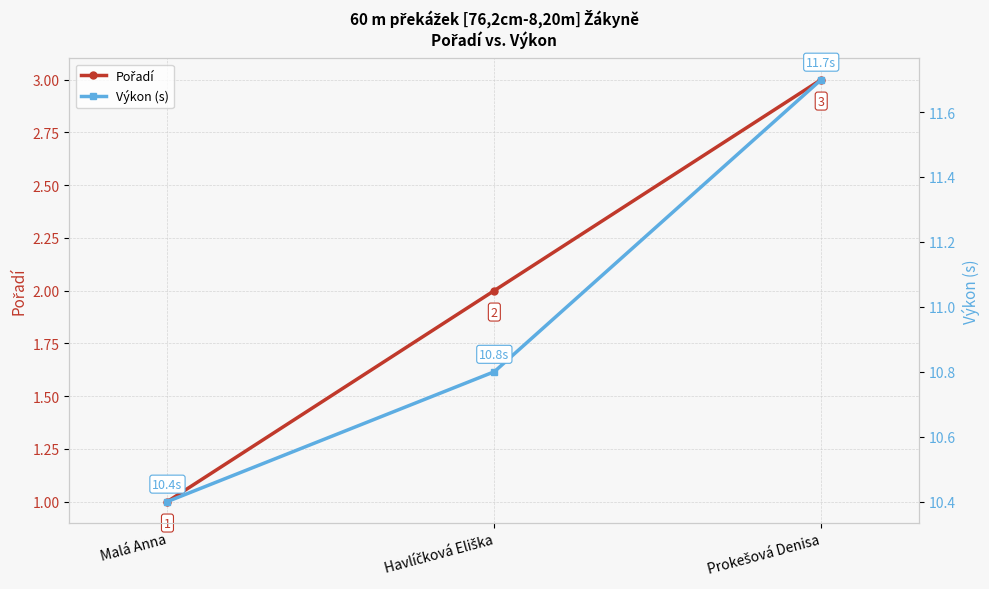

At which category is the sum across all series the highest?

Prokešová Denisa